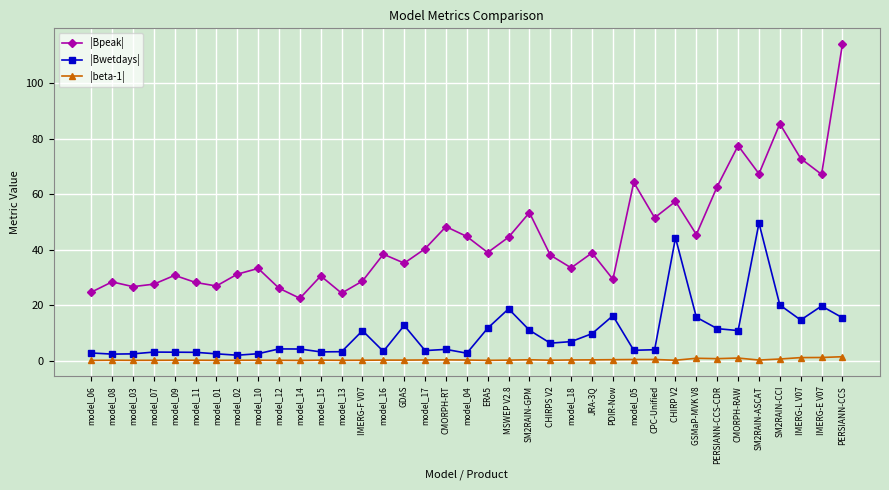

What is the difference between the highest and lowest values at model_04?

44.5